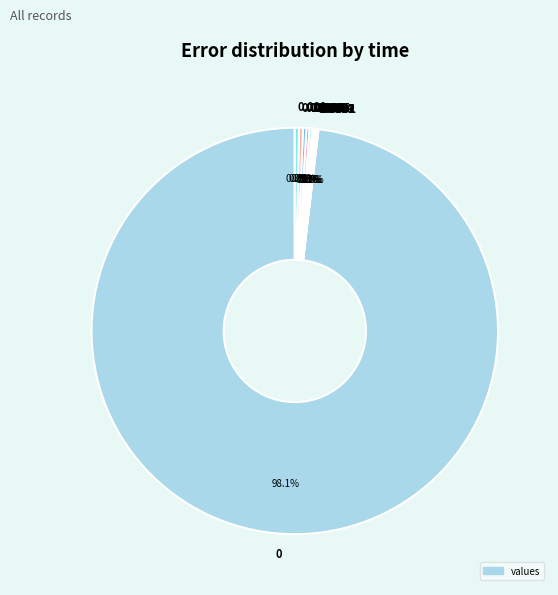

To the nearest percent, what is the difference between the largest and smallest slice percentages?

98%